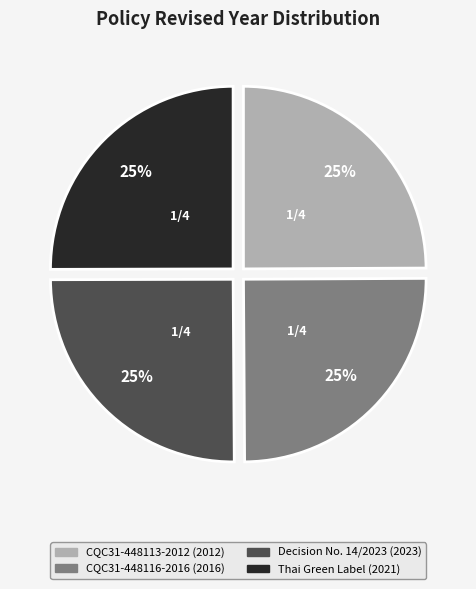

Is there a majority slice in this chart?

No